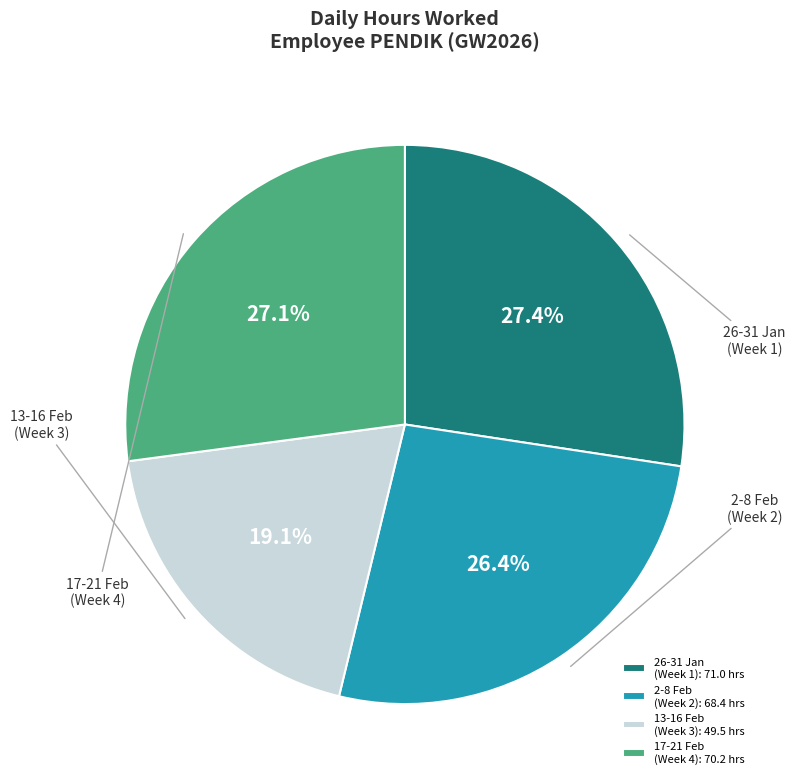

Is there any slice that represents more than half of the pie?

No